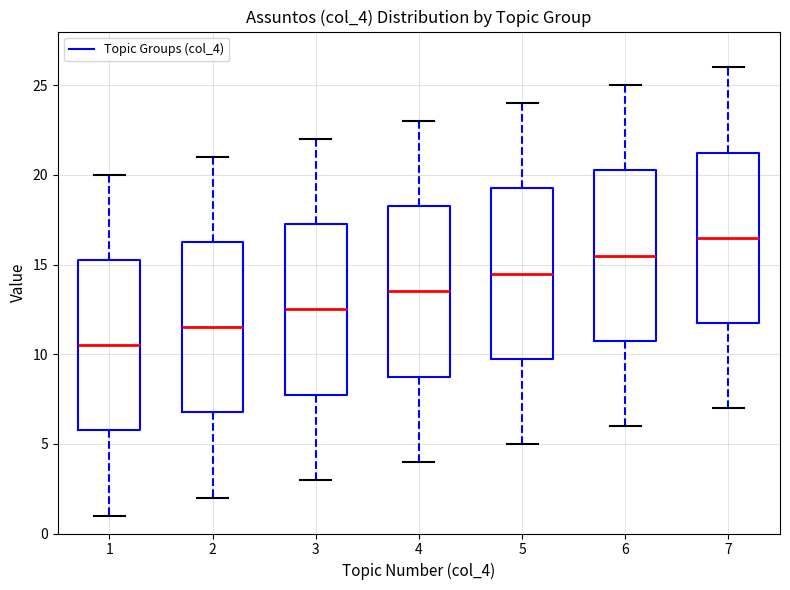

Reading left to right, transcribe this box plot: for each box, give where its median line is, the range the box spans, and where its two whiskers end, as read against the y-axis. The values are not printed on the chart, so give them approximately, as read against the axis.

1: median 10.5, box 6.0 to 15.5, whiskers 1.0 to 20.0
2: median 11.5, box 7.0 to 16.5, whiskers 2.0 to 21.0
3: median 12.5, box 8.0 to 17.5, whiskers 3.0 to 22.0
4: median 13.5, box 9.0 to 18.5, whiskers 4.0 to 23.0
5: median 14.5, box 10.0 to 19.5, whiskers 5.0 to 24.0
6: median 15.5, box 11.0 to 20.5, whiskers 6.0 to 25.0
7: median 16.5, box 12.0 to 21.5, whiskers 7.0 to 26.0